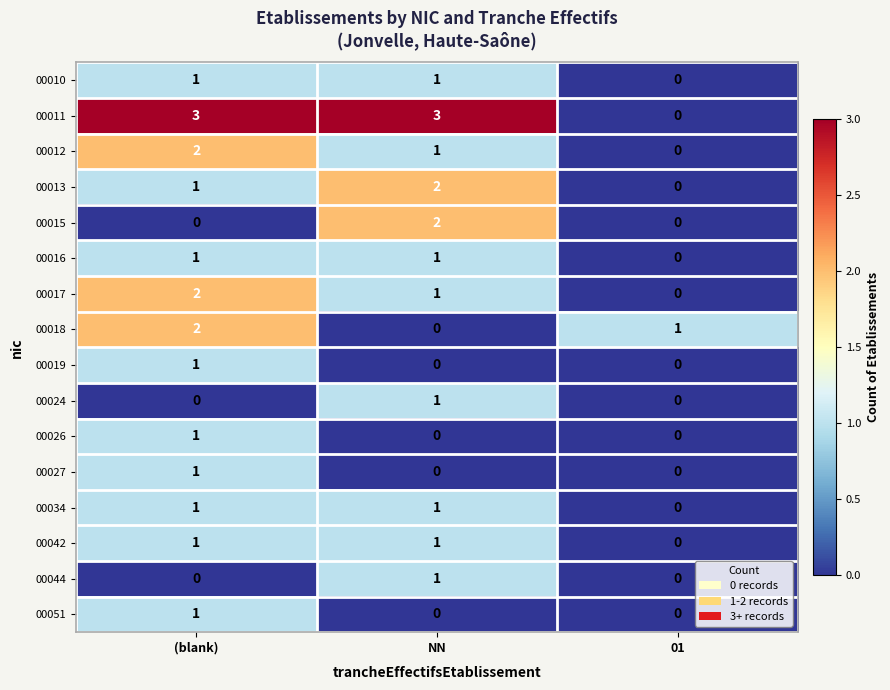

What is the sum of all 00012 values?

3